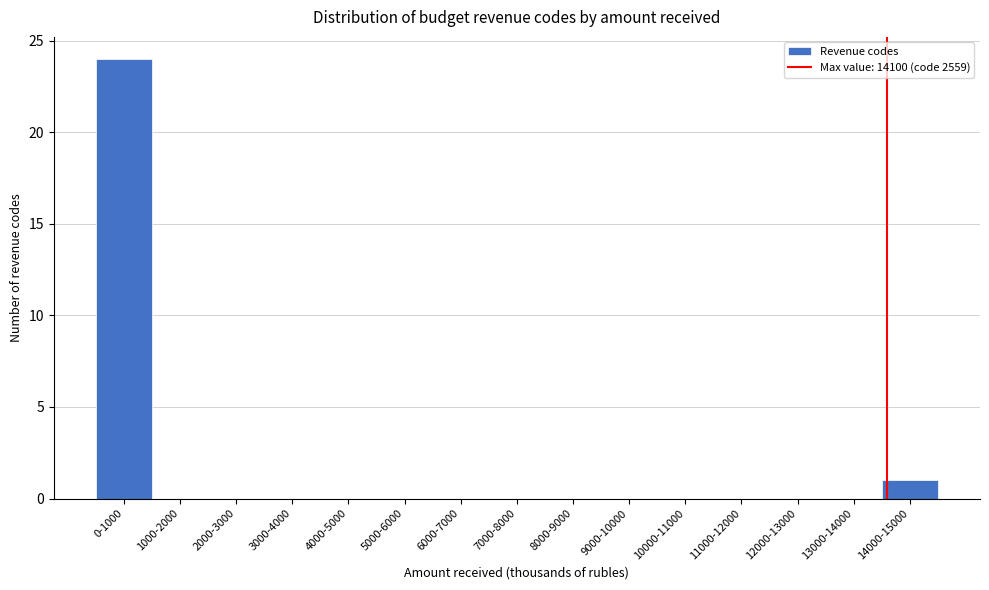

Reading left to right, transcribe all the data shown in this chart.

0-1000=24	1000-2000=0	2000-3000=0	3000-4000=0	4000-5000=0	5000-6000=0	6000-7000=0	7000-8000=0	8000-9000=0	9000-10000=0	10000-11000=0	11000-12000=0	12000-13000=0	13000-14000=0	14000-15000=1